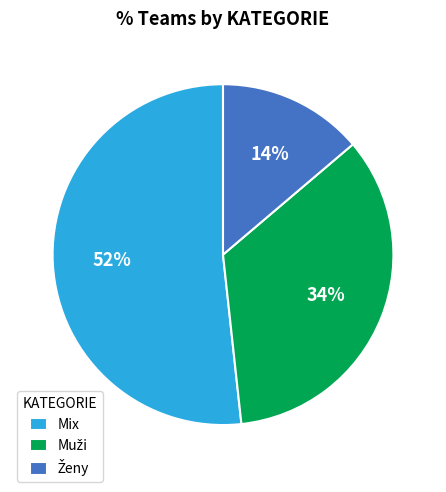

Which slice is the largest?

Mix